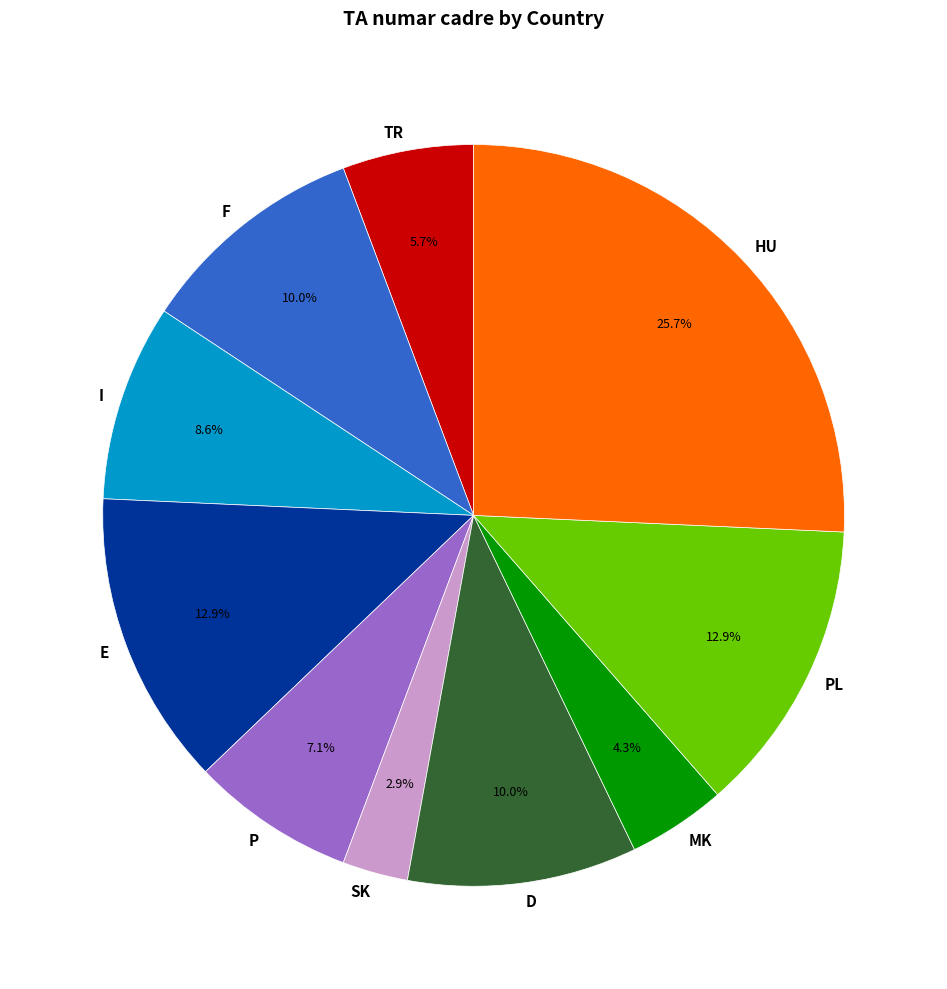

Is the sum of F and E greater than half?

No